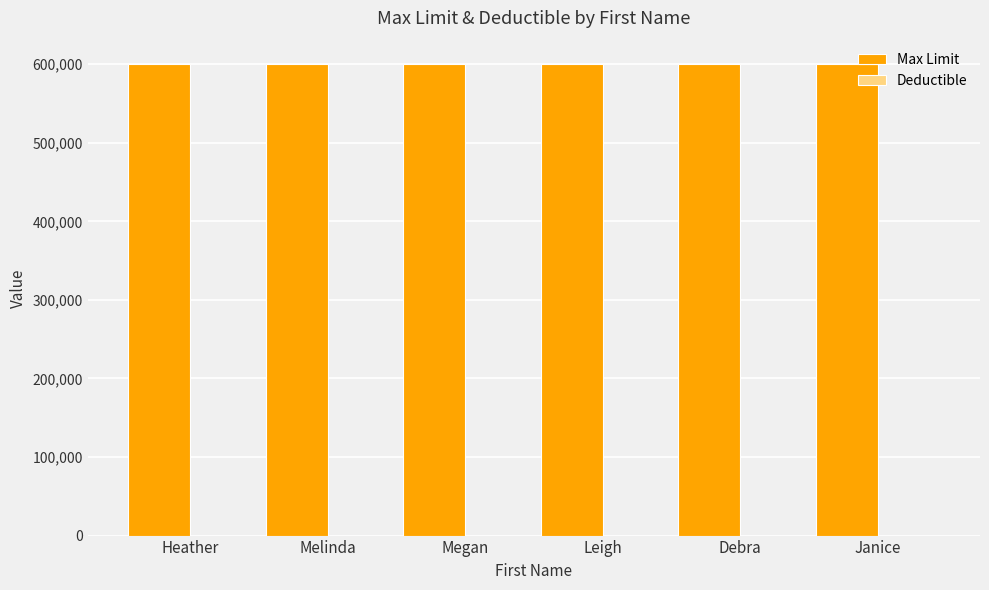

Is it true that Max Limit equals 600000 at Heather?

True